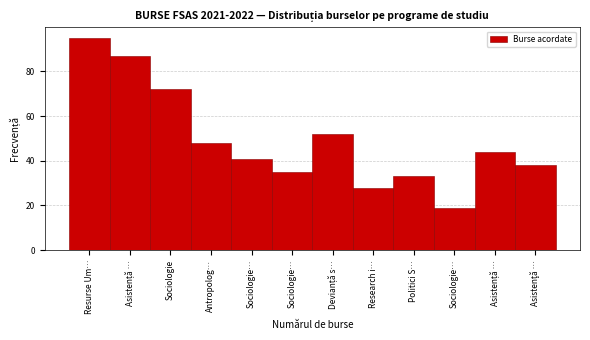

Does the chart contain any negative values?

No